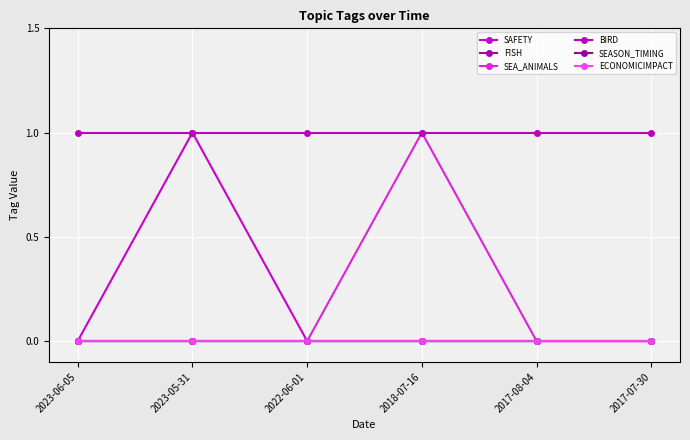

At which category is the sum across all series the highest?

2023-05-31